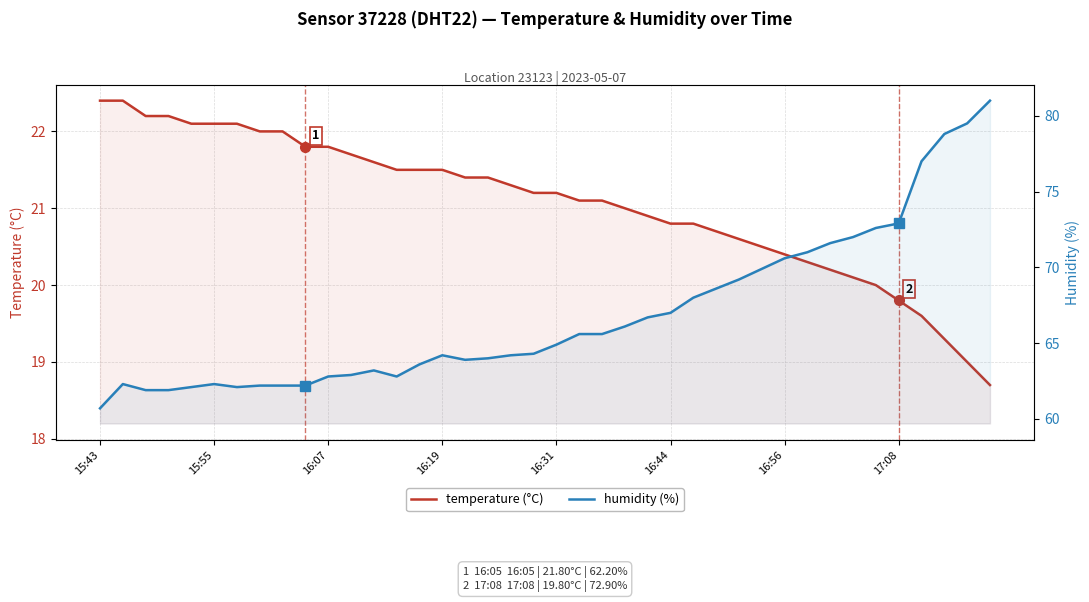

True or false: temperature (°C) and humidity (%) cross at least once.

False